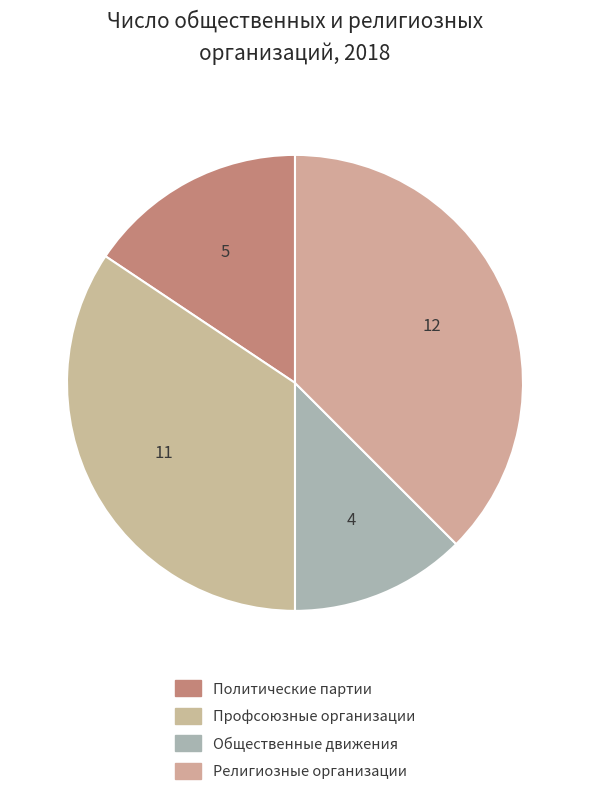

Which slice is the smallest?

Общественные движения